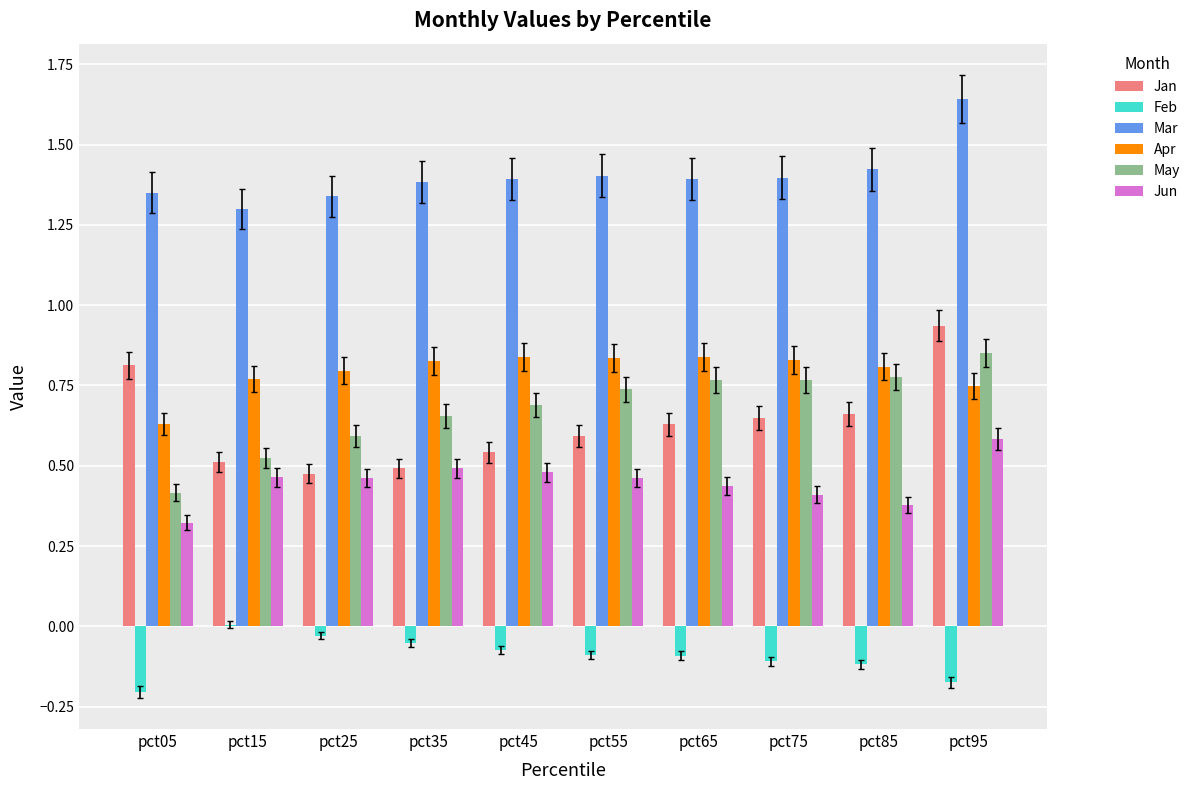

The Jun series shows 0.5 at pct35. True or false?

True